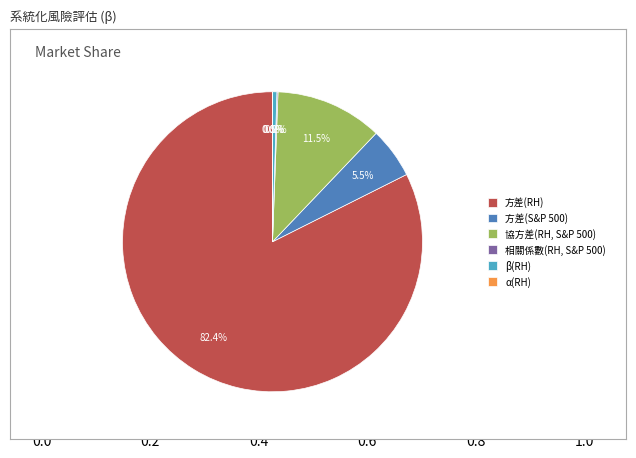

Which category has the biggest portion of the pie?

方差(RH)